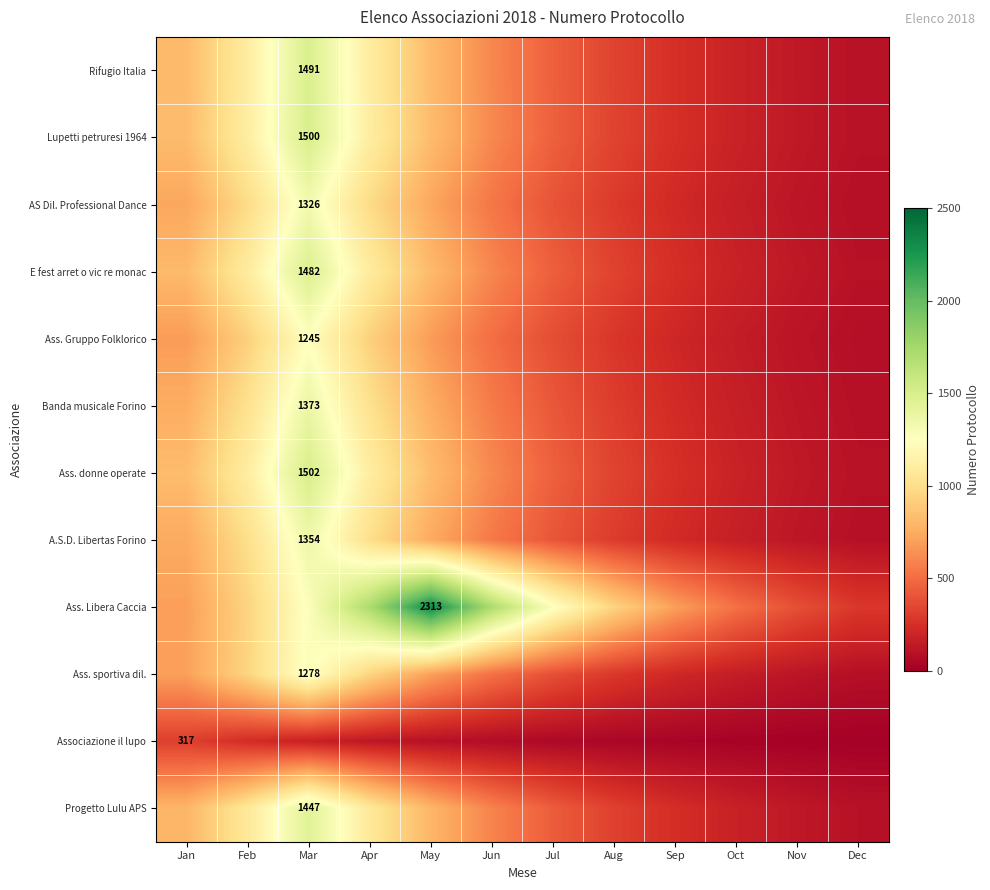

What is the approximate value of A.S.D. Libertas Forino at Sep?

223.8